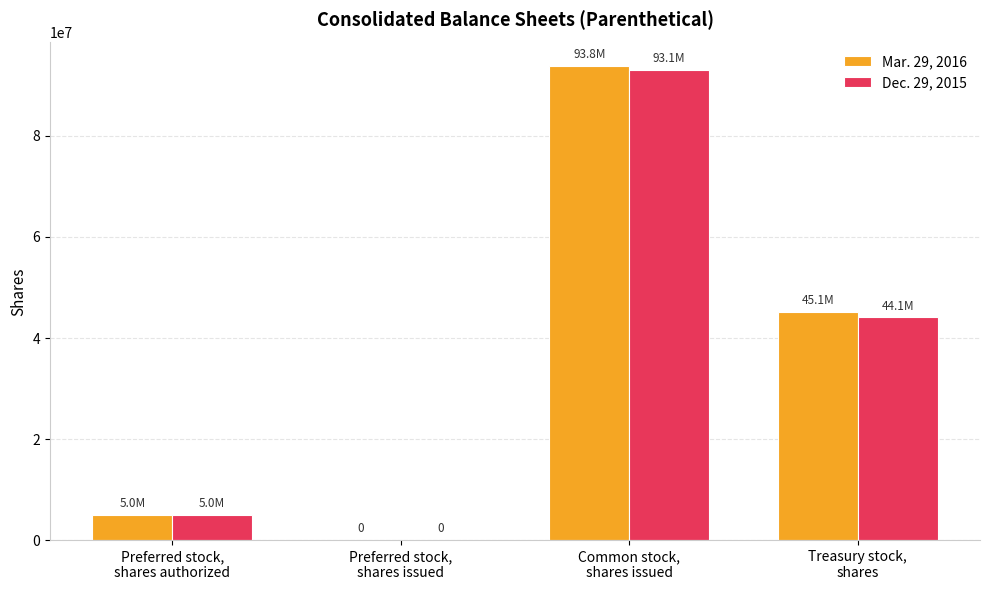

What is the greatest value displayed?

93806826